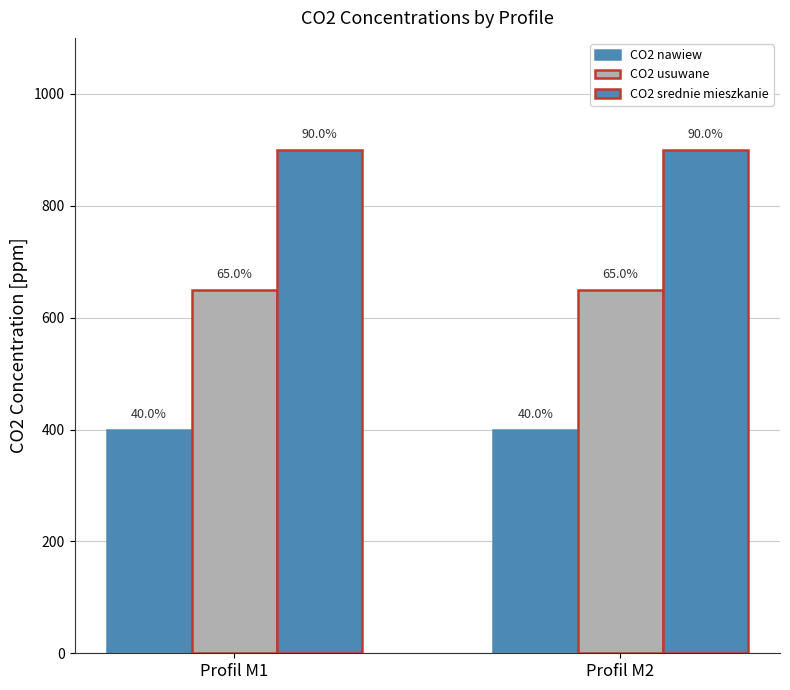

How many bars are there in total?

6